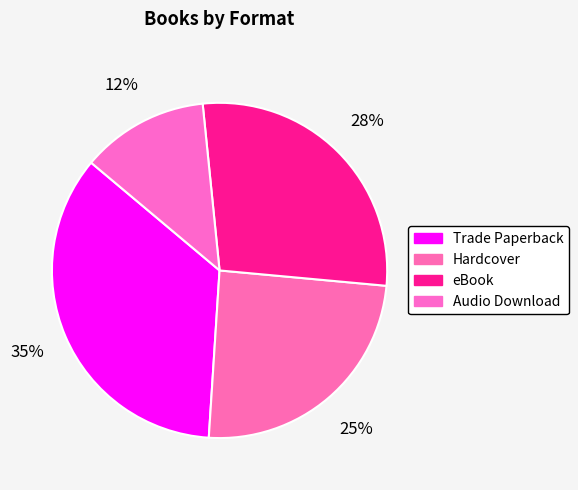

Which category has the smallest portion of the pie?

Audio Download